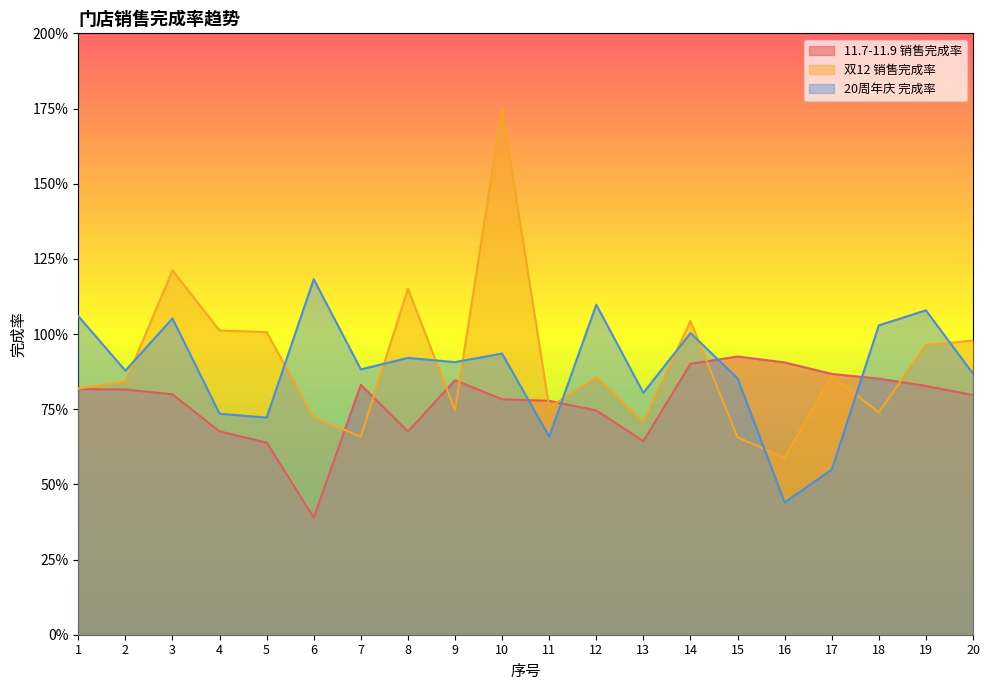

Which series has the widest spread of values?

双12 销售完成率